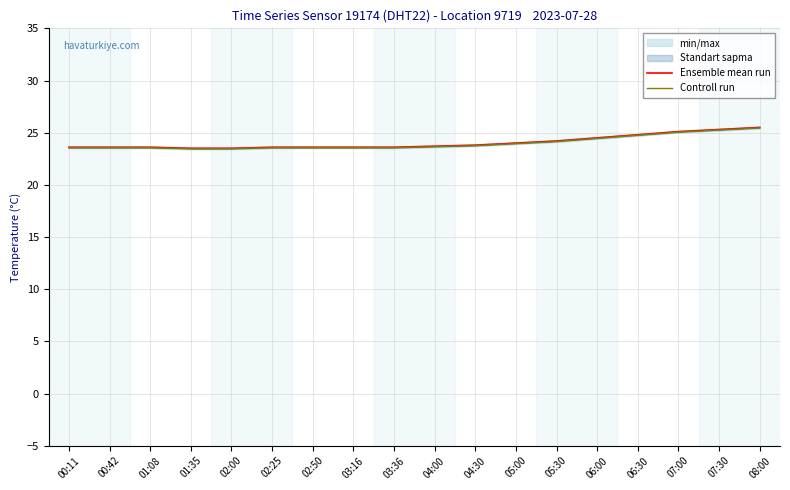

List the series in order of their peak value, lowest first.

Controll run, Ensemble mean run